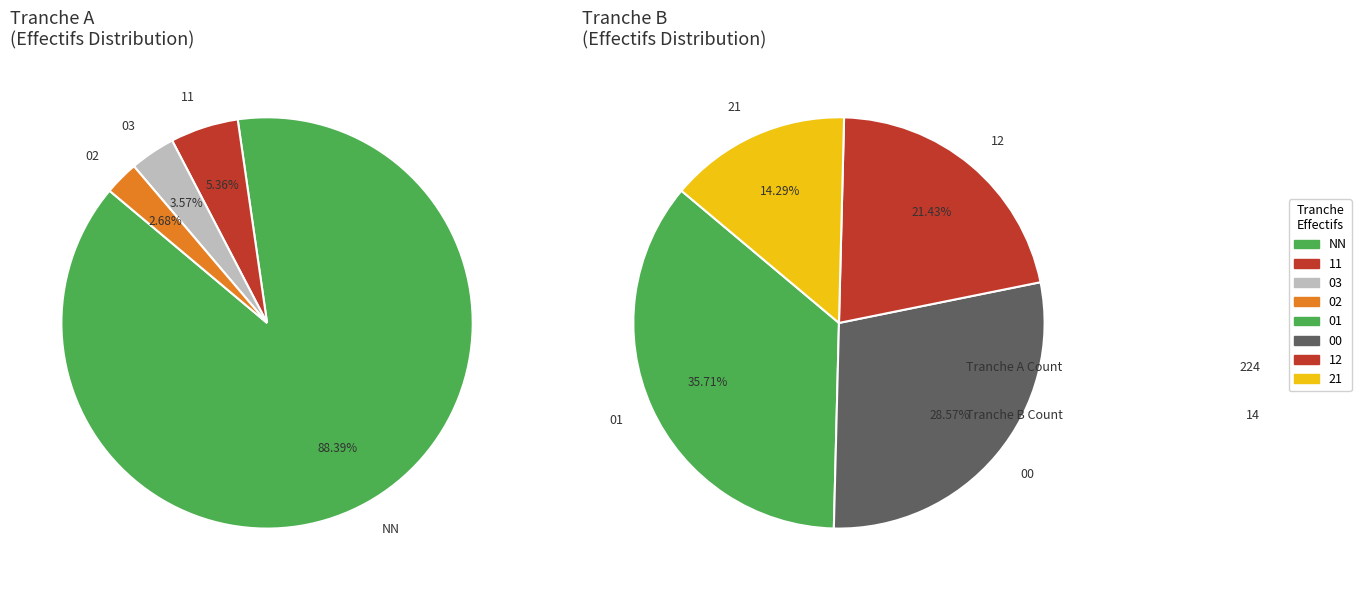

What is the largest slice in the pie chart?

NN